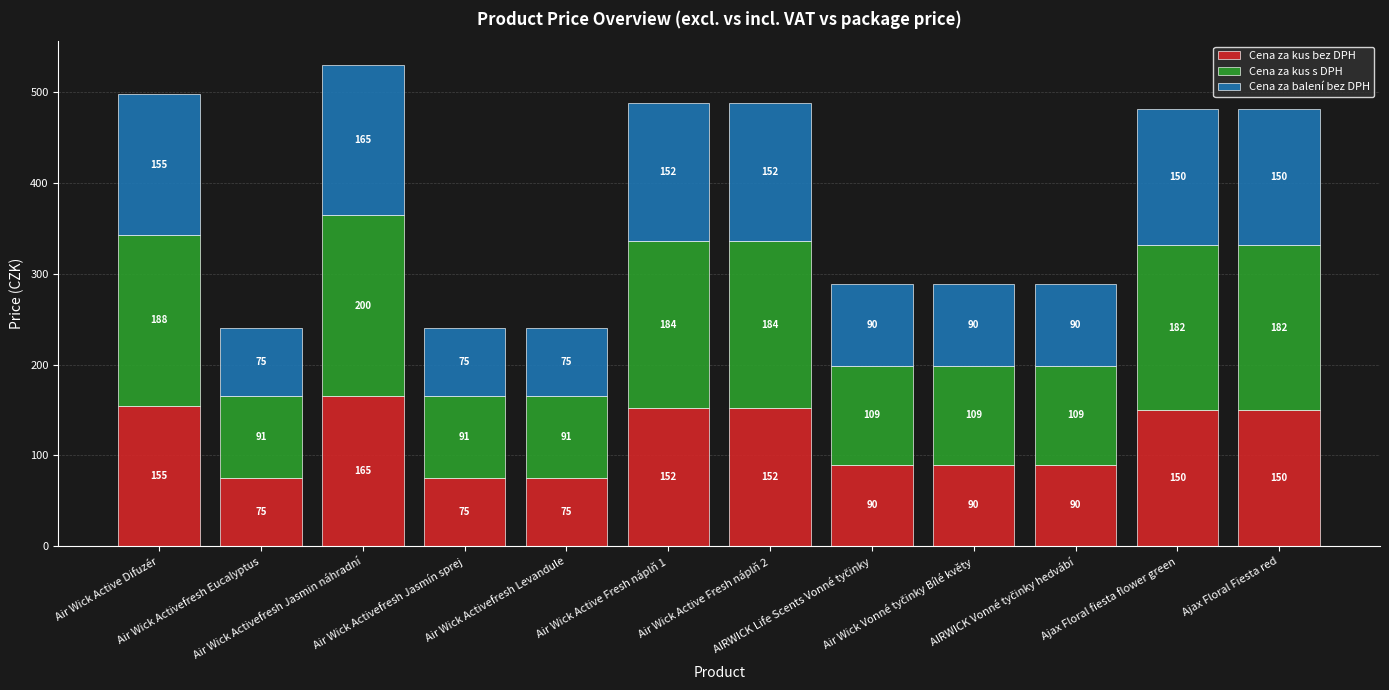

What is the lowest value of the Cena za kus bez DPH series?

75.0